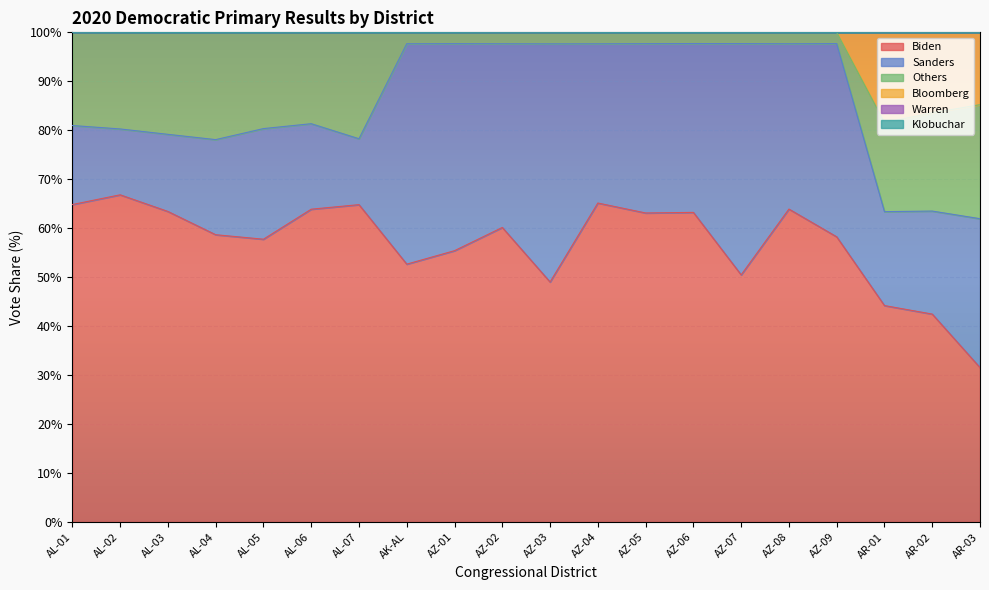

What is the difference between the maximum and minimum values in the Sanders series?

35.2